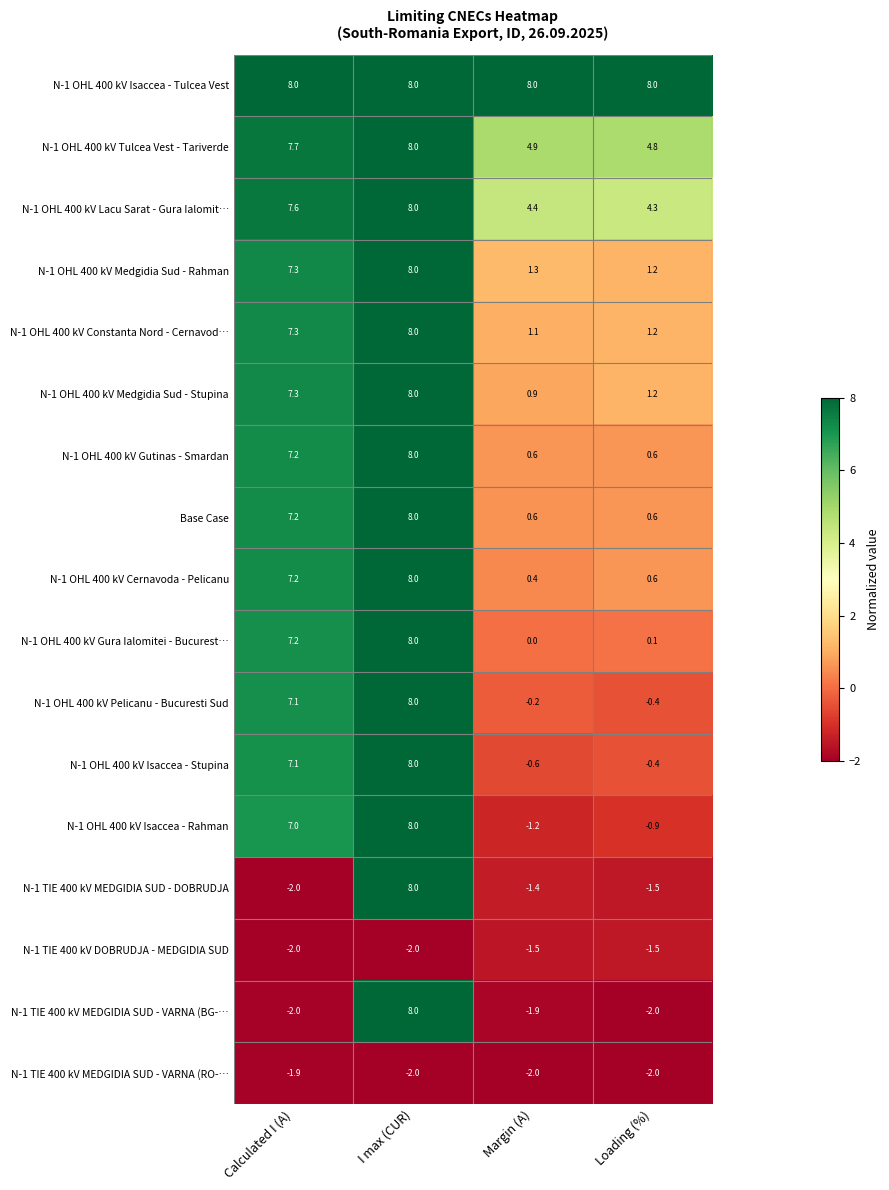

What is the difference between the highest and lowest values at Loading (%)?

10.0